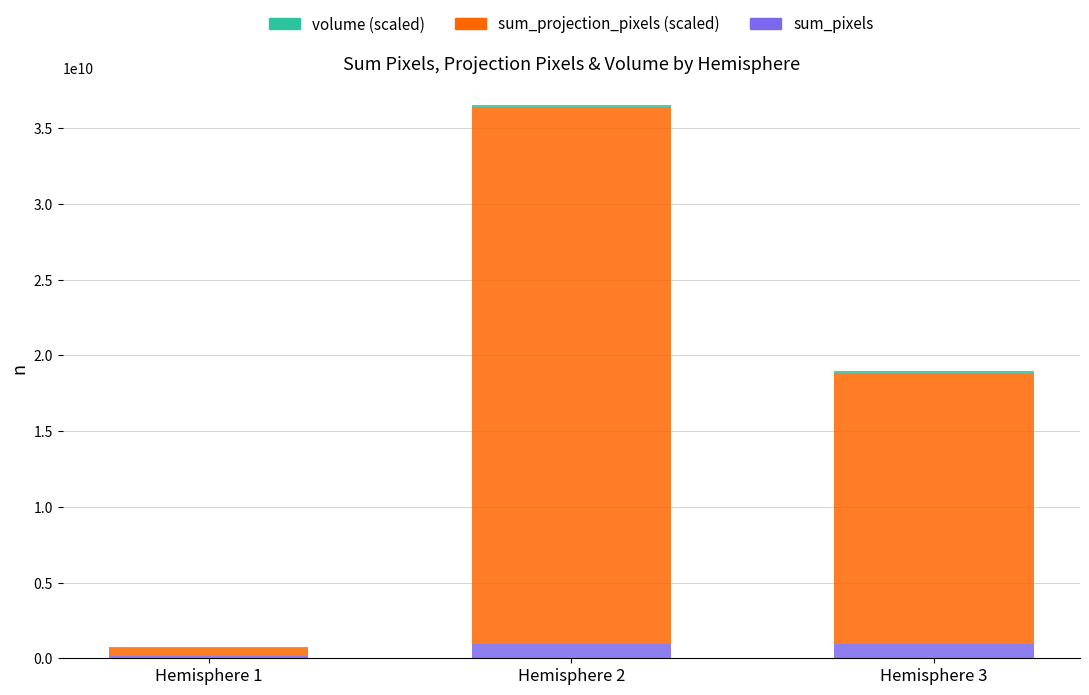

What is the maximum value for sum_pixels?

959957890.0